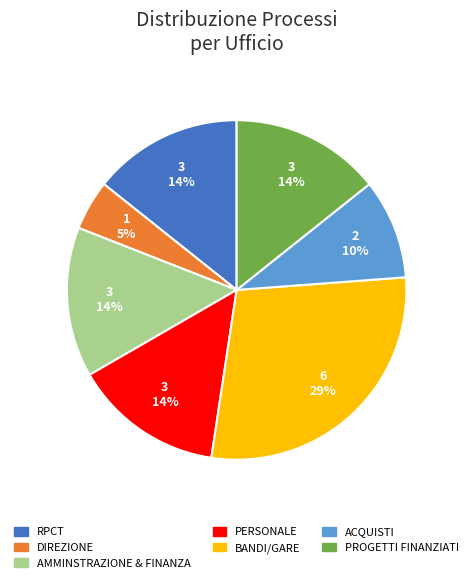

Approximately how many times larger is the value at RPCT compared to PERSONALE?

1.0